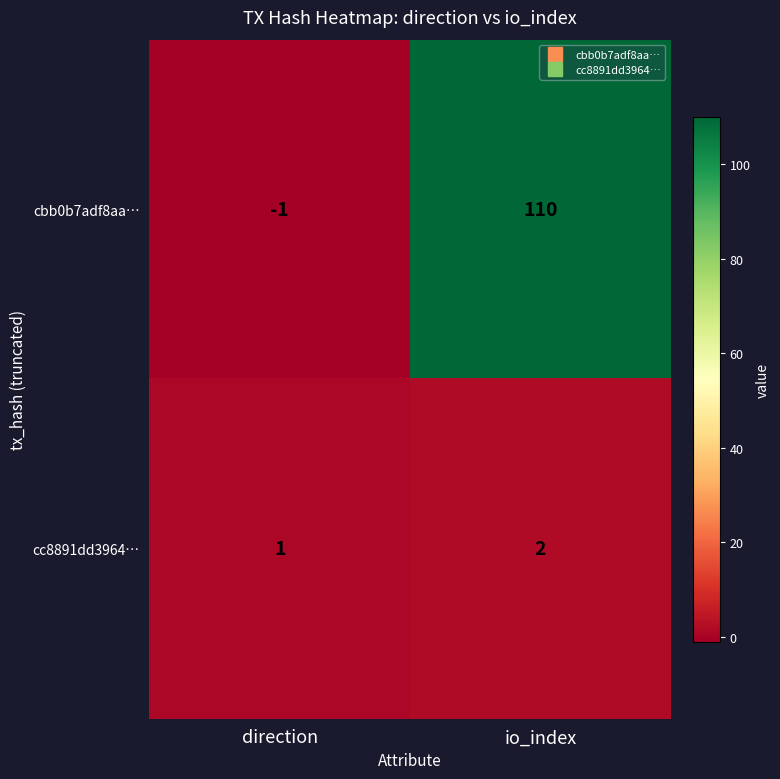

How many distinct data groups are displayed?

2